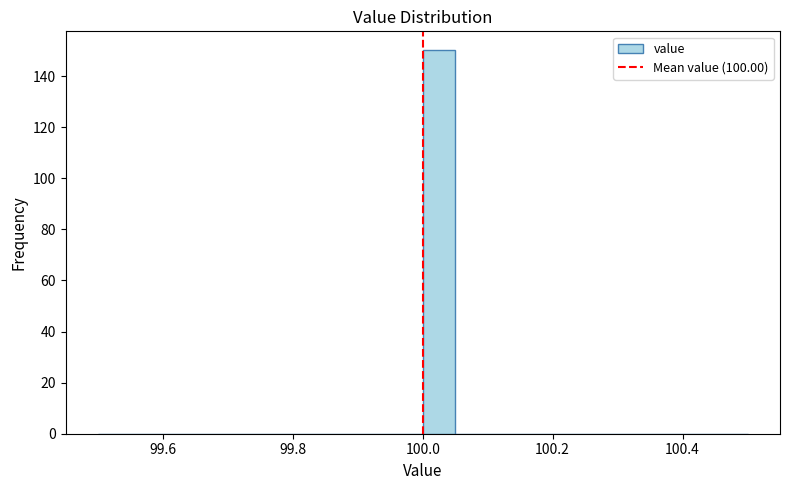

Read against the x-axis, roughly where is the centre of the tallest bar?

100.02